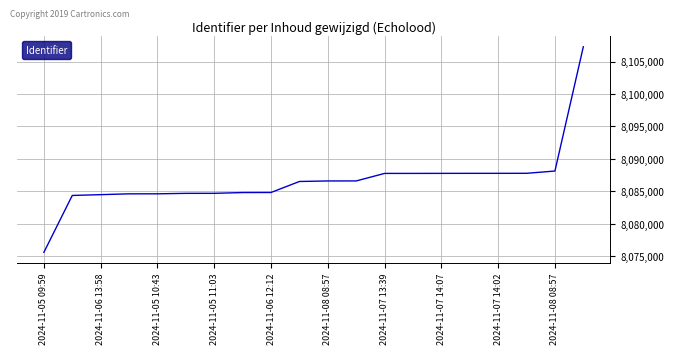

What is the difference between the maximum and minimum values?

31687